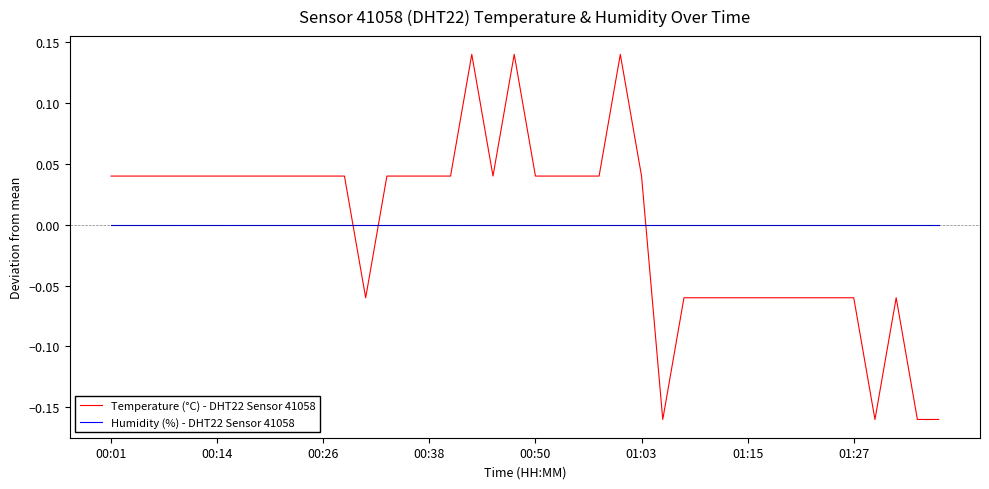

True or false: Temperature (°C) - DHT22 Sensor 41058 and Humidity (%) - DHT22 Sensor 41058 cross at least once.

True